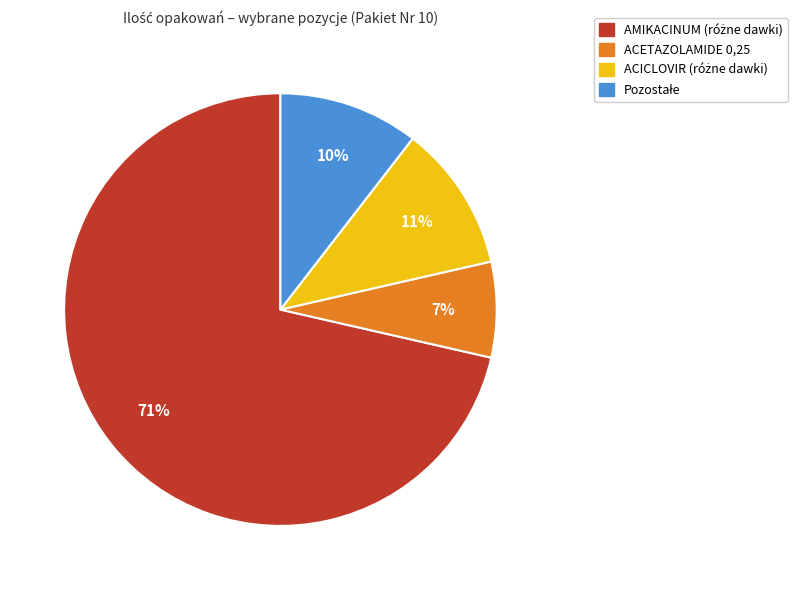

What percentage is the ACETAZOLAMIDE 0,25 slice, to the nearest percent?

7%